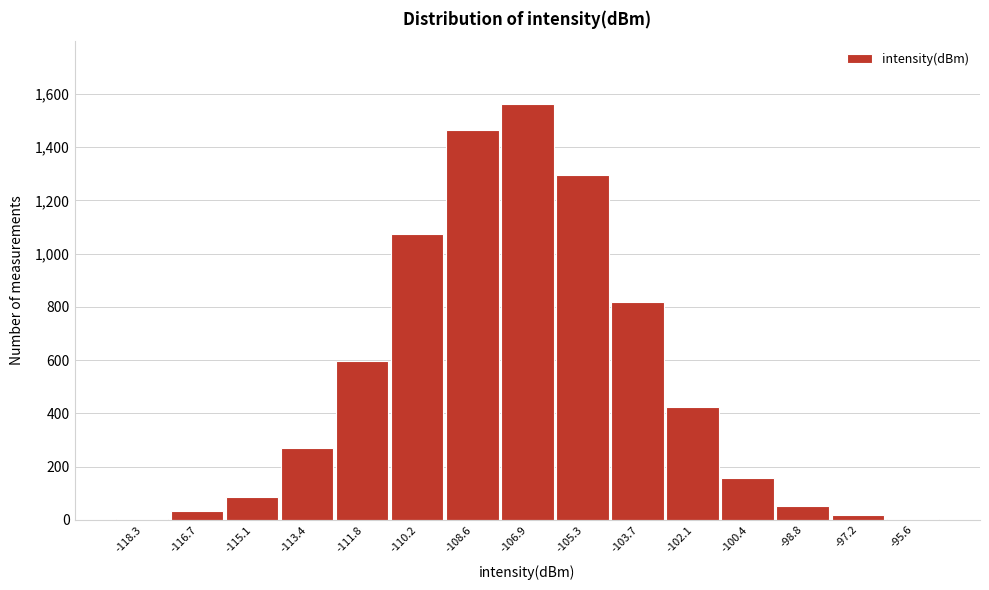

What is the sum of the values at -106.9 and -113.4?

1833